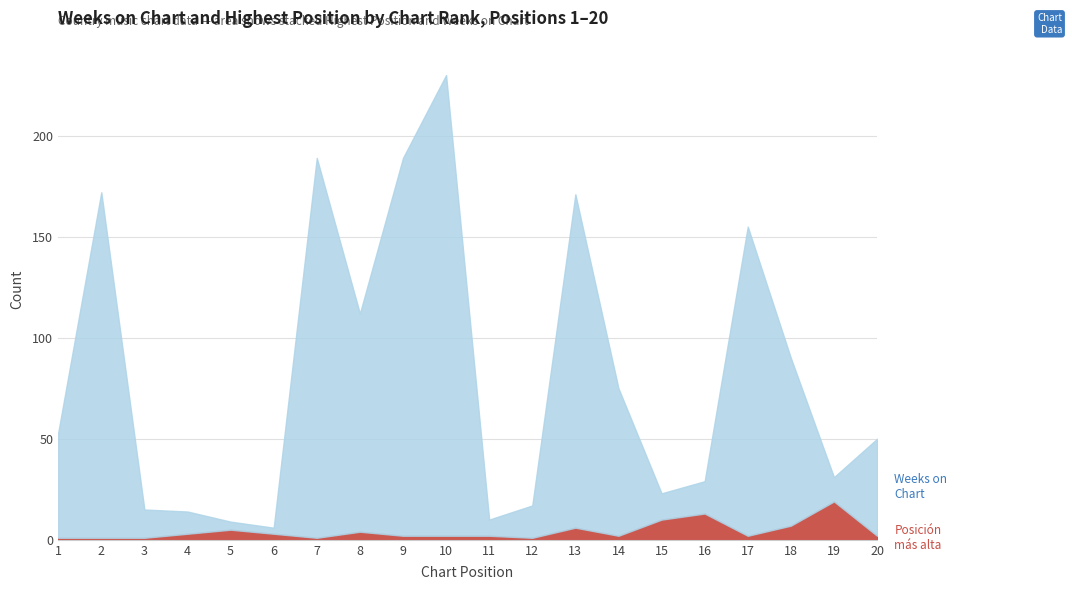

What is the value of the Posicion mas alta point at the 6th from the left?

3